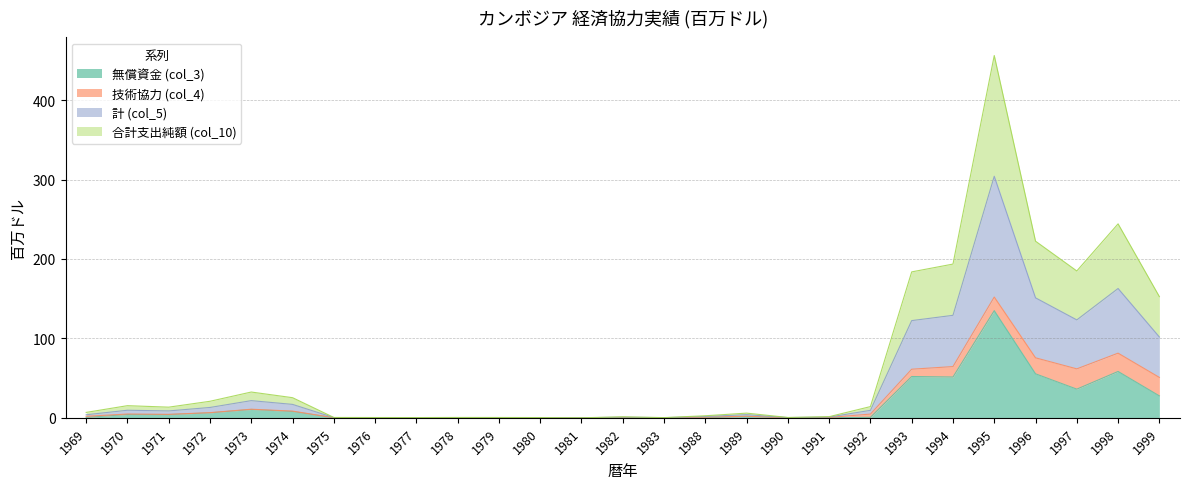

How many interior local valleys does the 合計支出純額 (col_10) series have?

6